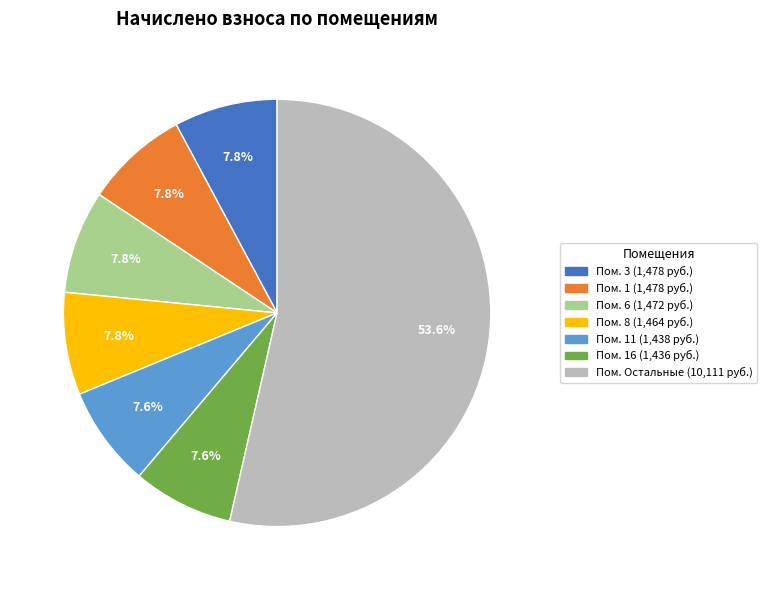

Is there a majority slice in this chart?

Yes